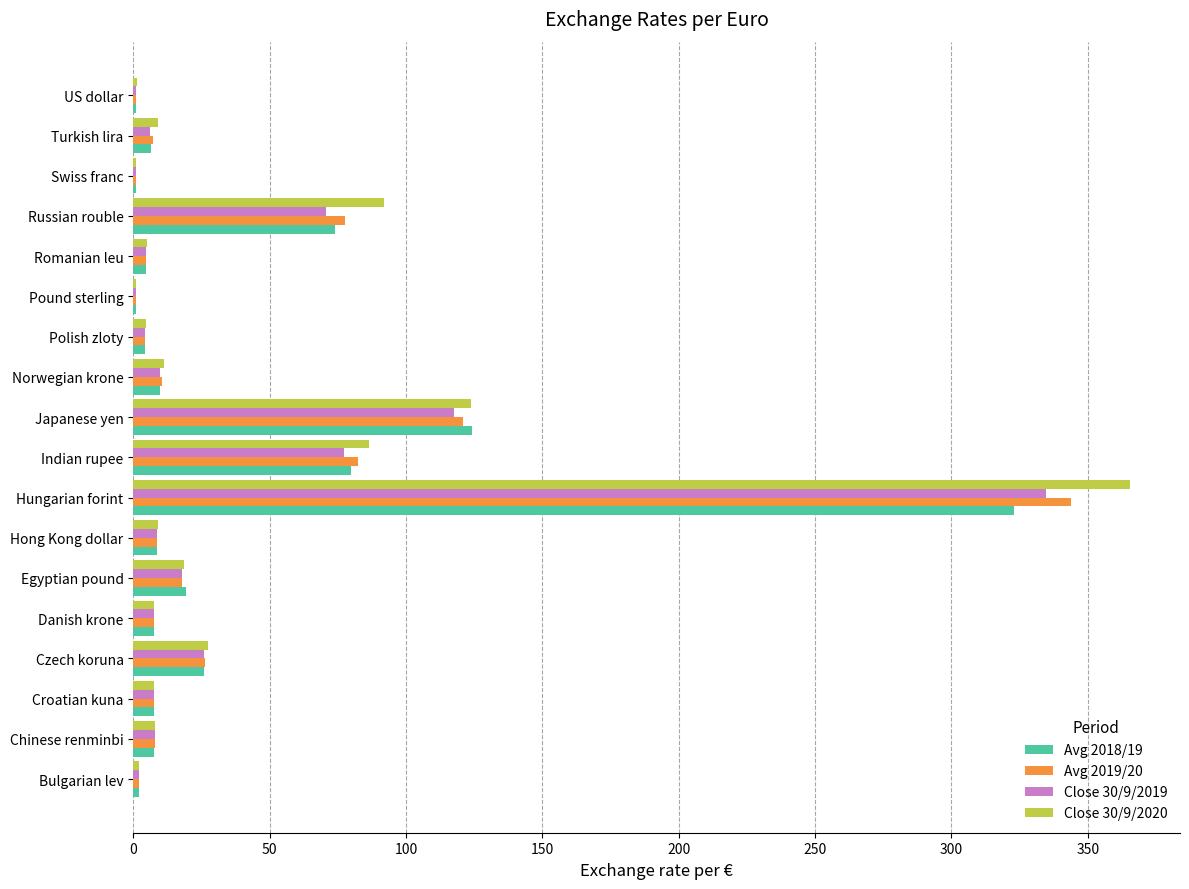

What is the sum of all Close 30/9/2020 values?

779.8